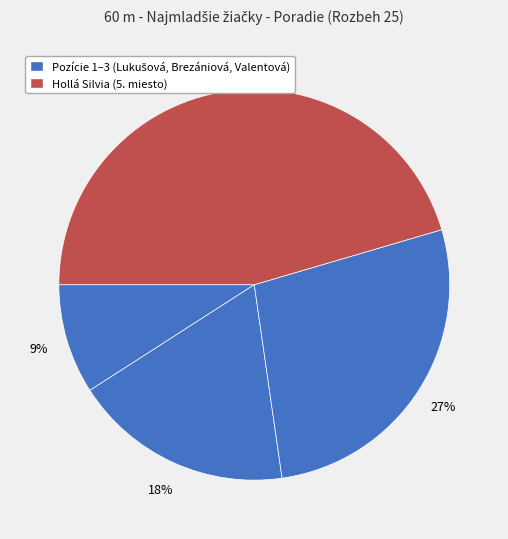

Rank the categories by value from lowest to highest.

Lukušová Dáša, Brezániová Mária, Valentová Elena, Hollá Silvia